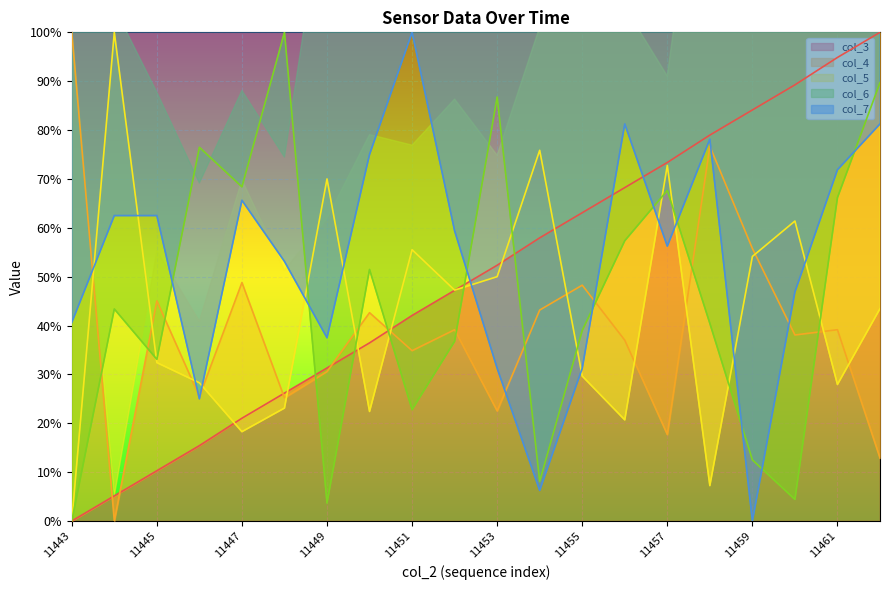

What is the difference between the second highest and second lowest values in the col_4 series?

63.8